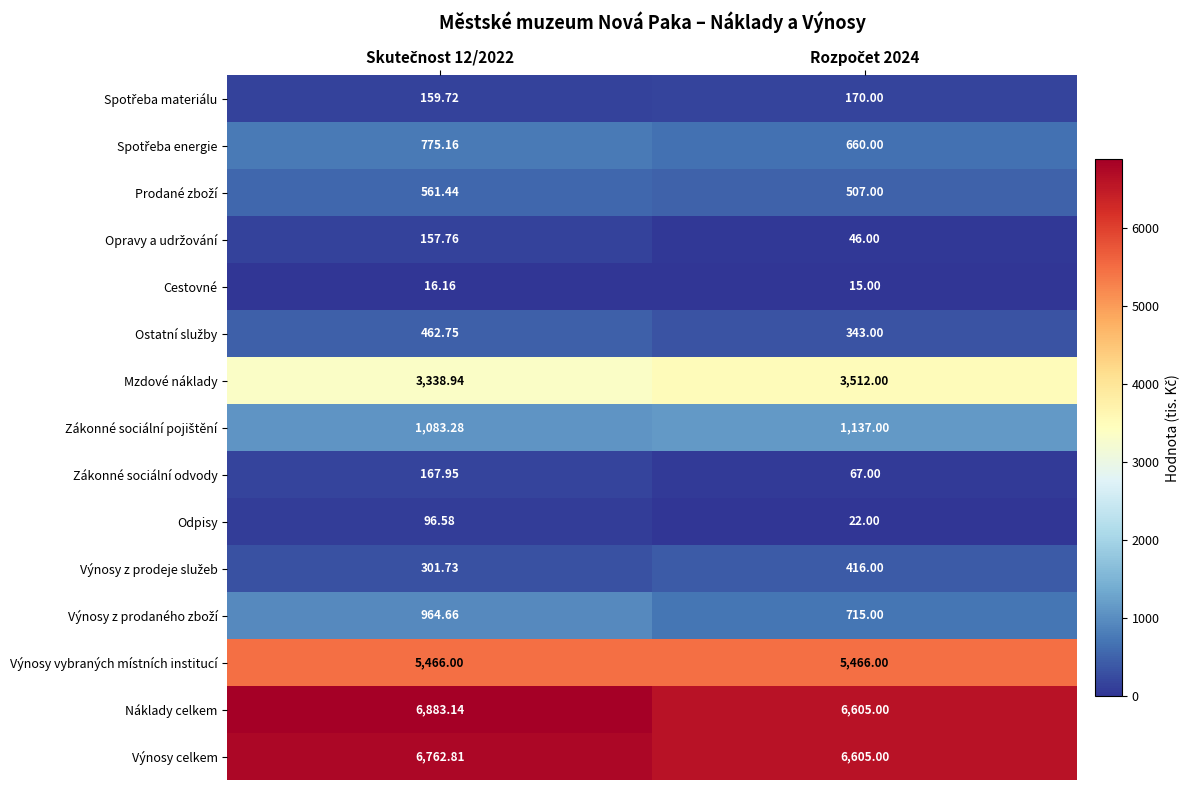

Which series has the largest range (max minus min)?

Náklady celkem